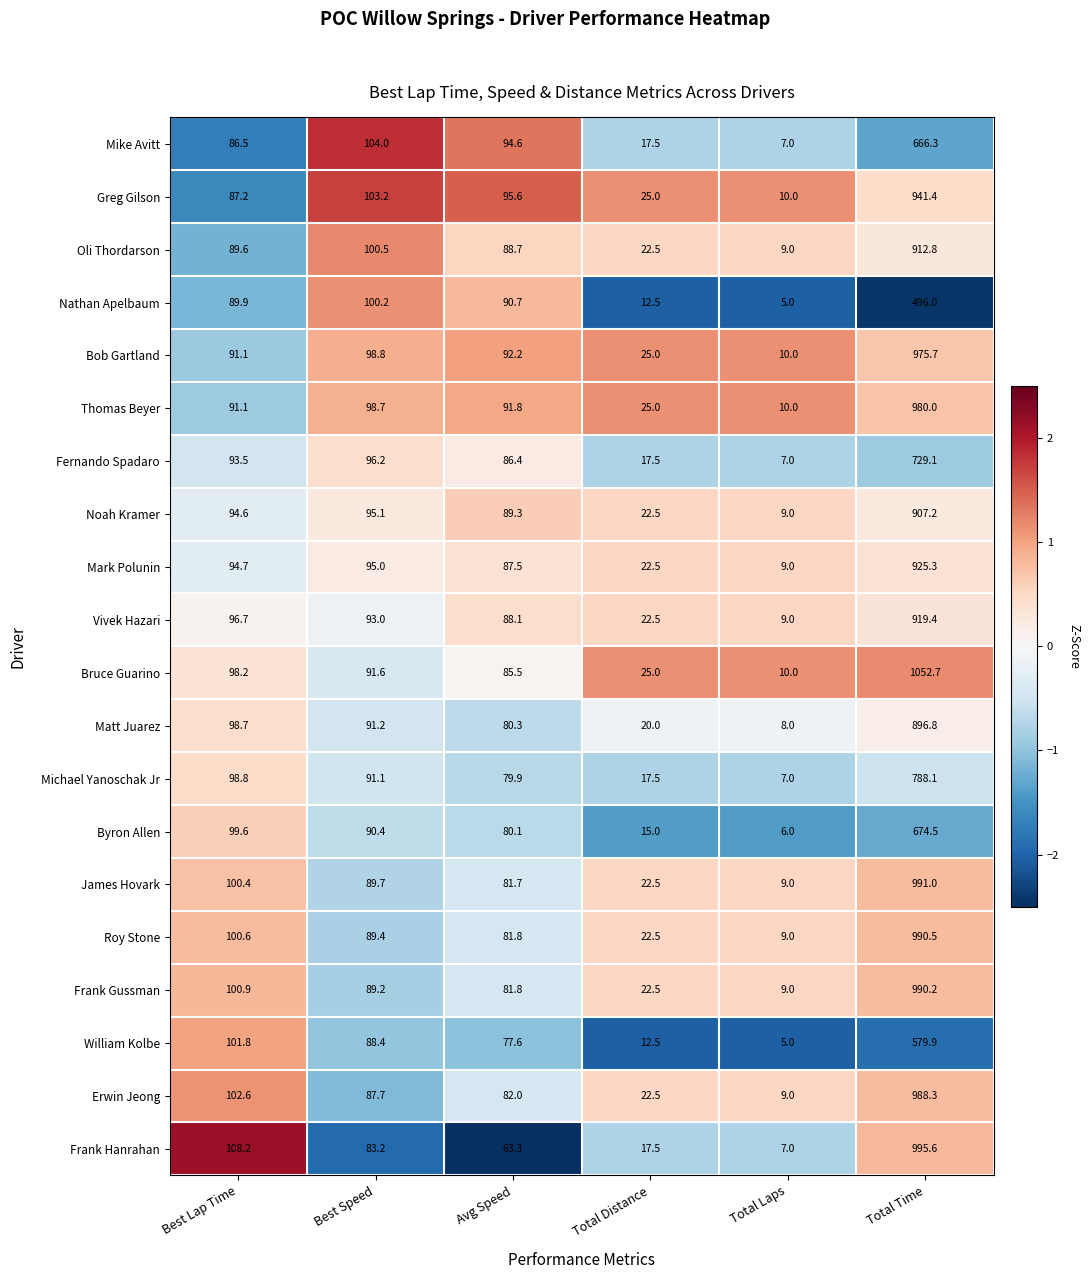

True or false: Greg Gilson has a value of 941.4 at Total Time.

True